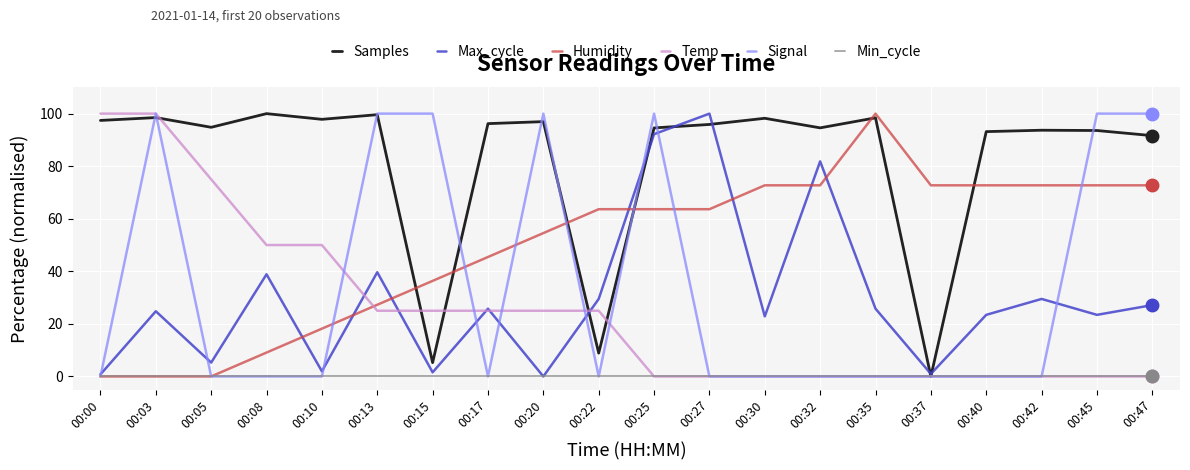

The value of Min_cycle at 00:22 is 0.0. True or false?

True